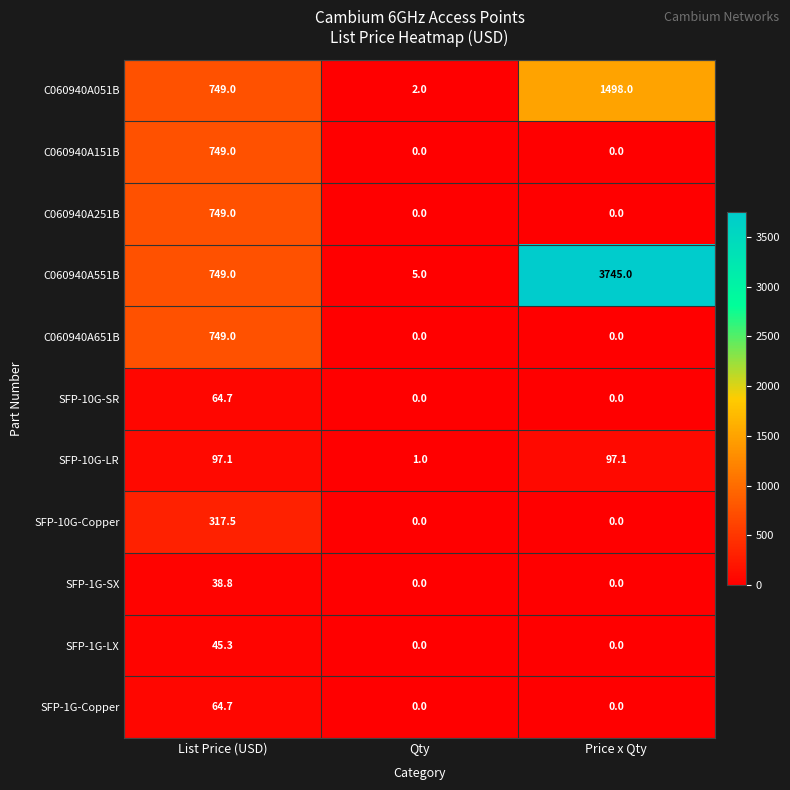

Between Qty and Price x Qty, which series saw the biggest shift?

C060940A551B